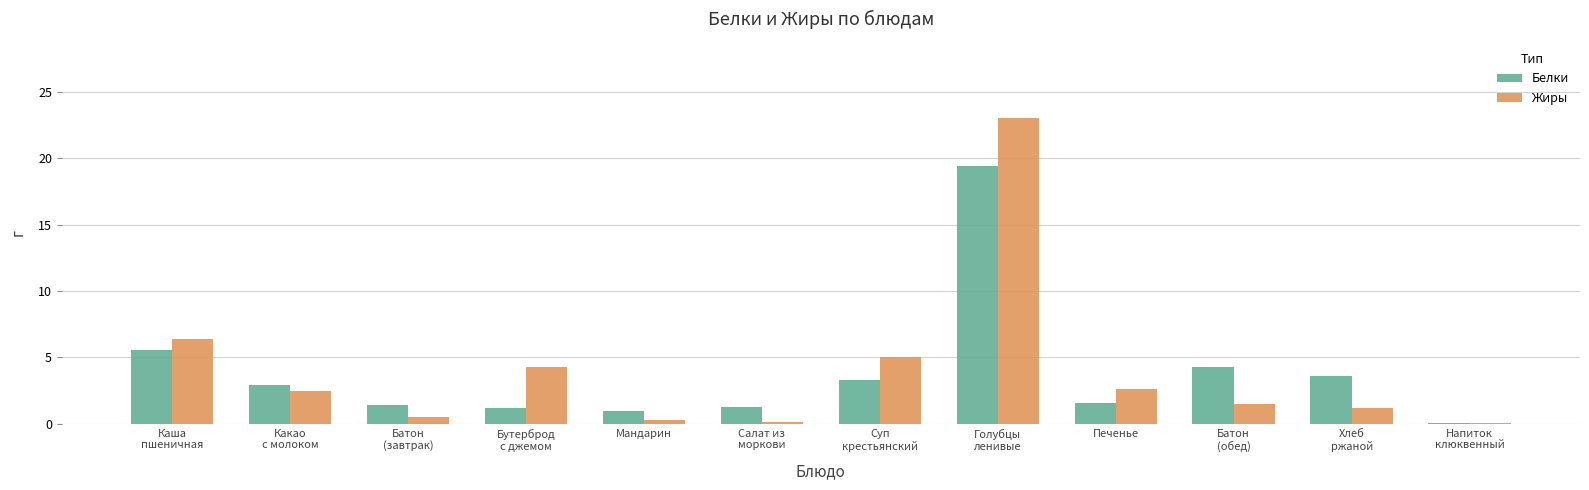

Rank the series by their maximum value, from highest to lowest.

Жиры, Белки